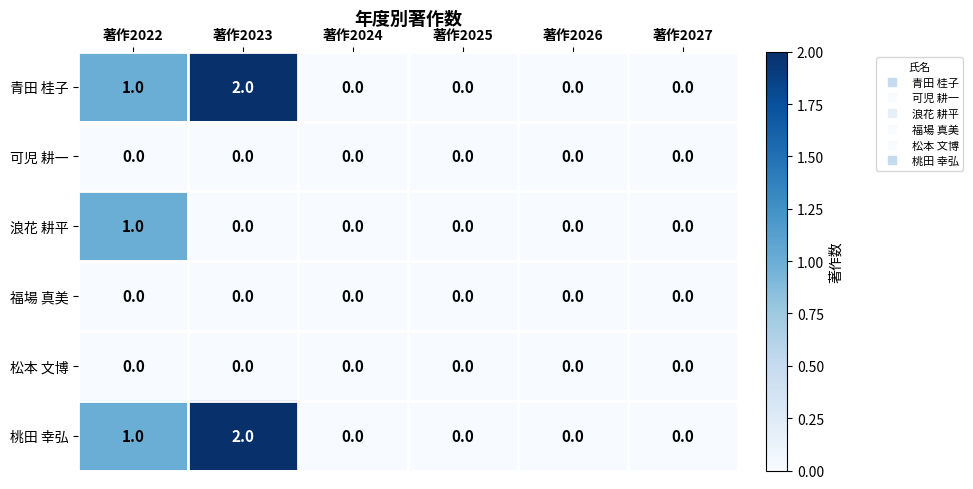

Is it true that 福場 真美 equals 0 at 著作2027?

True